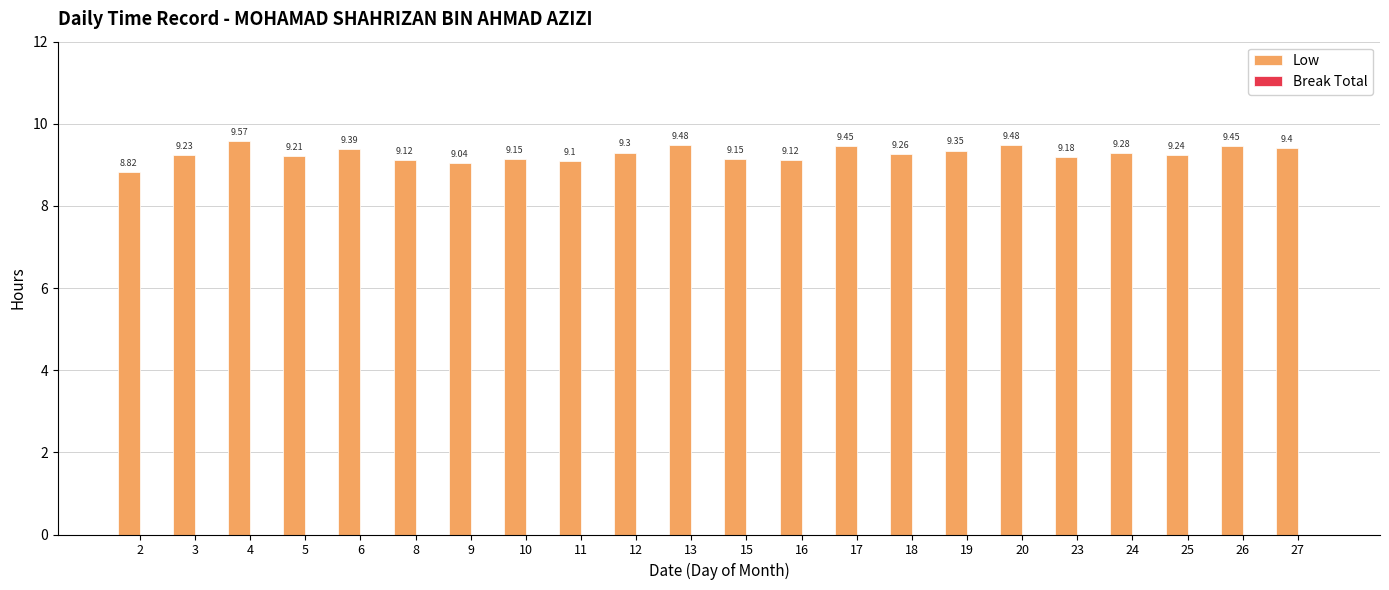

Which has a higher value, 18 or 10?

18